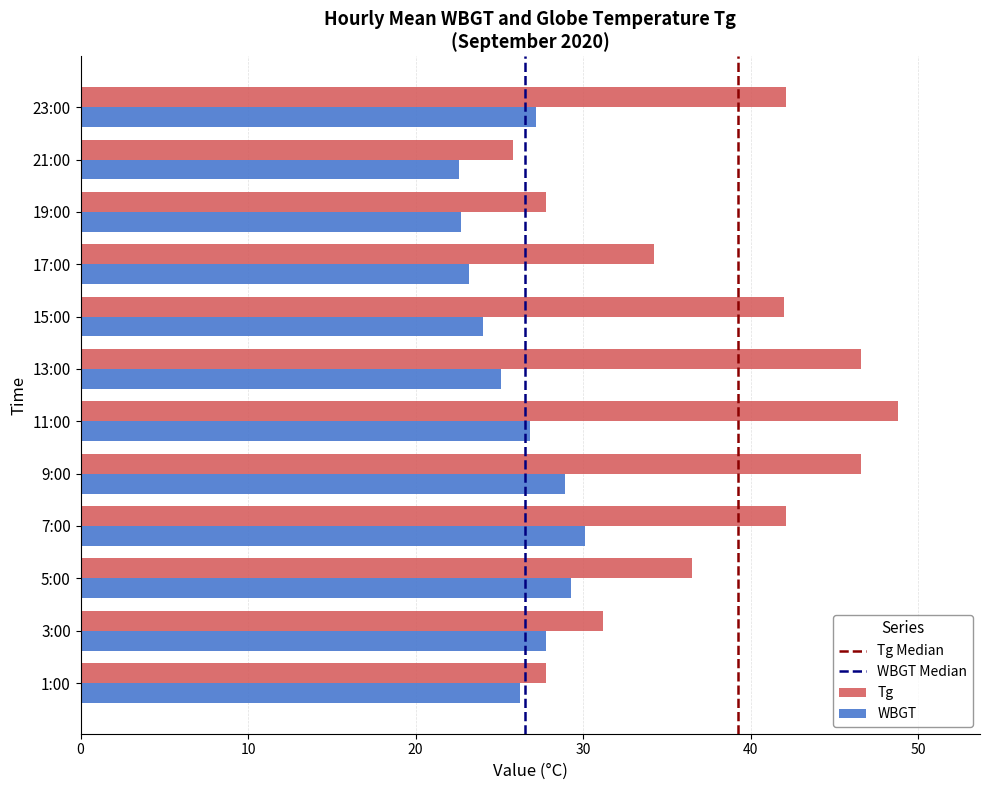

At which label does Tg reach its peak?

11:00